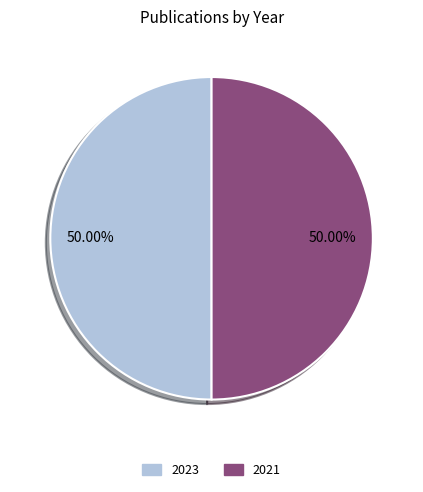

Is it true that 2023 is 50% of the pie?

True